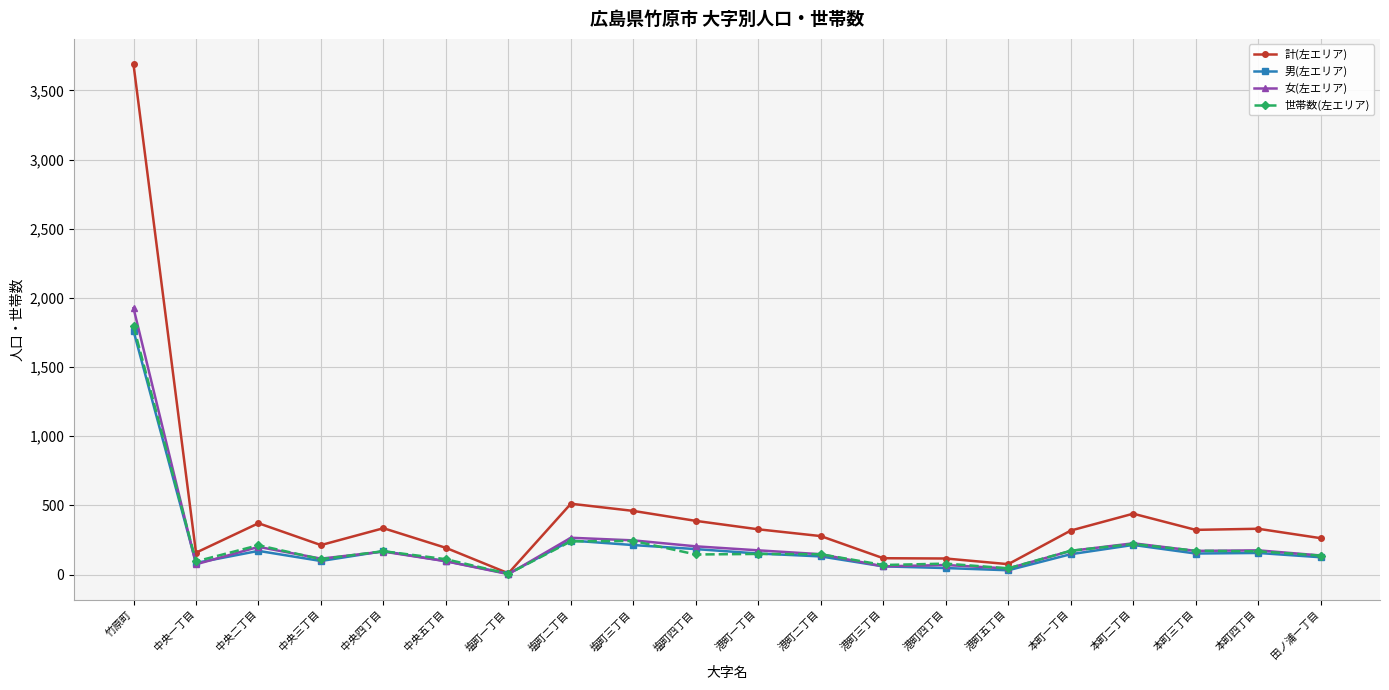

What is the sum of the 世帯数(左エリア) values at 中央四丁目 and 本町二丁目?

390